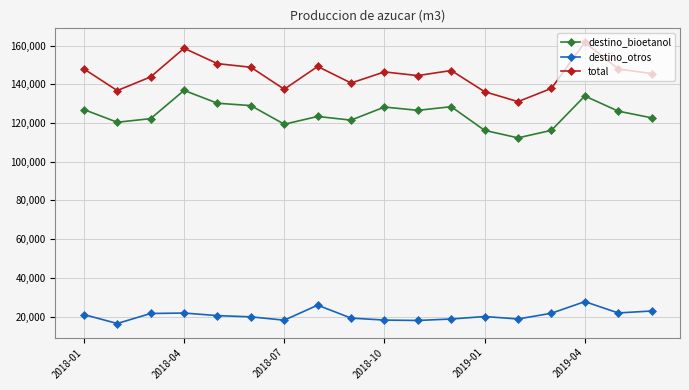

What are all the series names shown in the legend?

destino_bioetanol, destino_otros, total